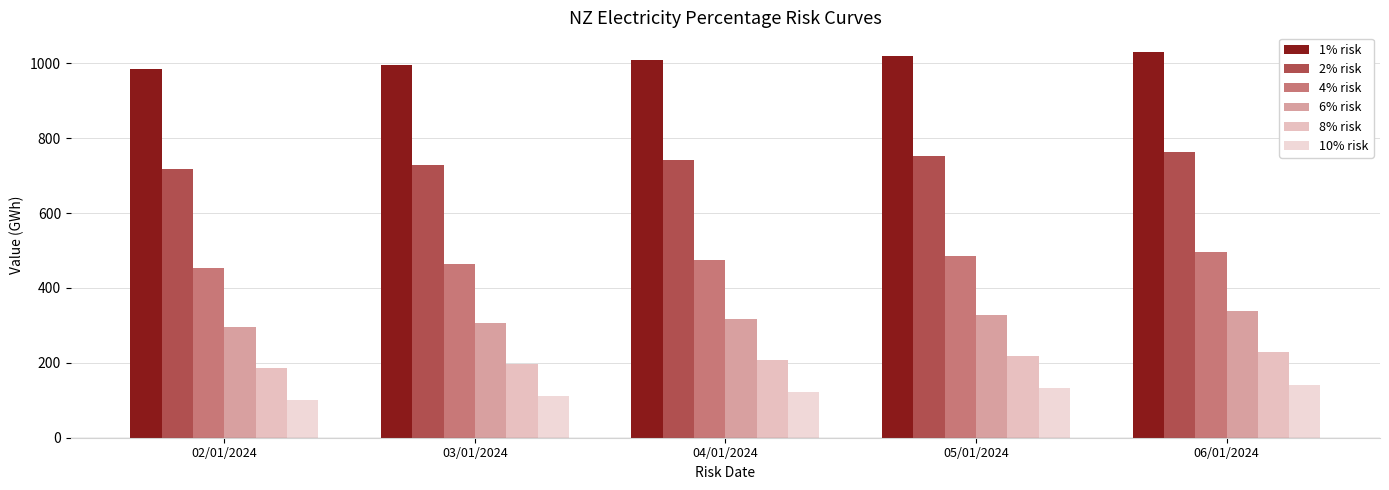

Read the 1% risk value at 03/01/2024.

995.7